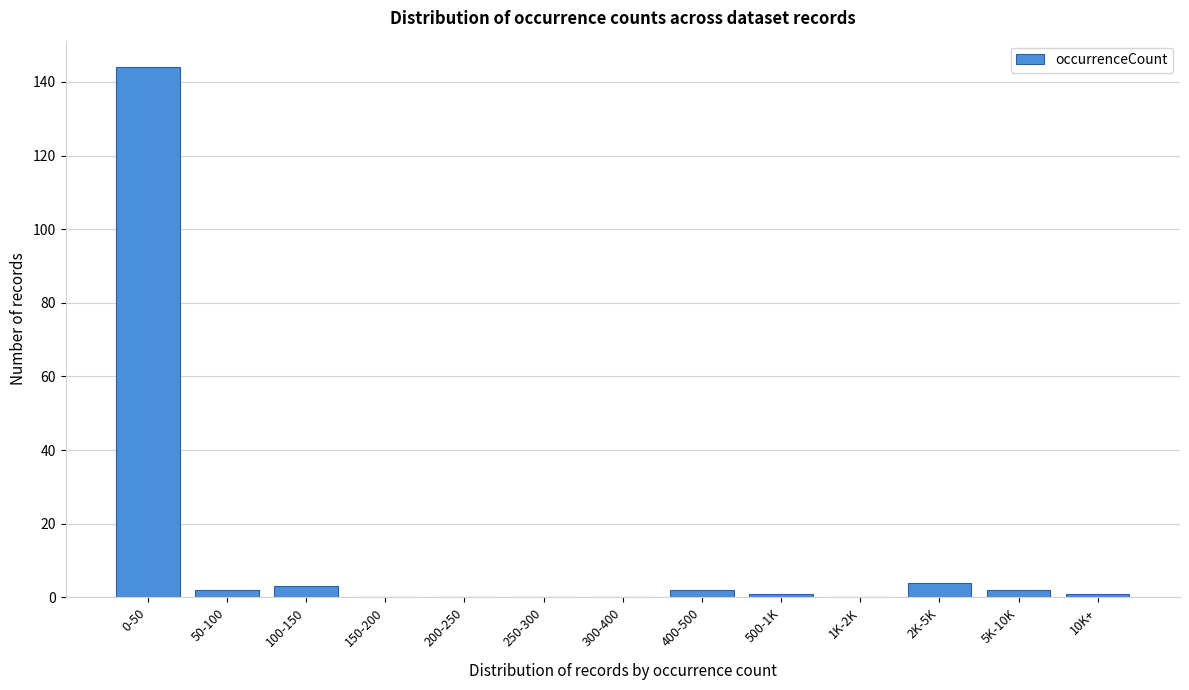

Reading left to right, extract all data points from this chart.

0-50=144	50-100=2	100-150=3	150-200=0	200-250=0	250-300=0	300-400=0	400-500=2	500-1K=1	1K-2K=0	2K-5K=4	5K-10K=2	10K+=1